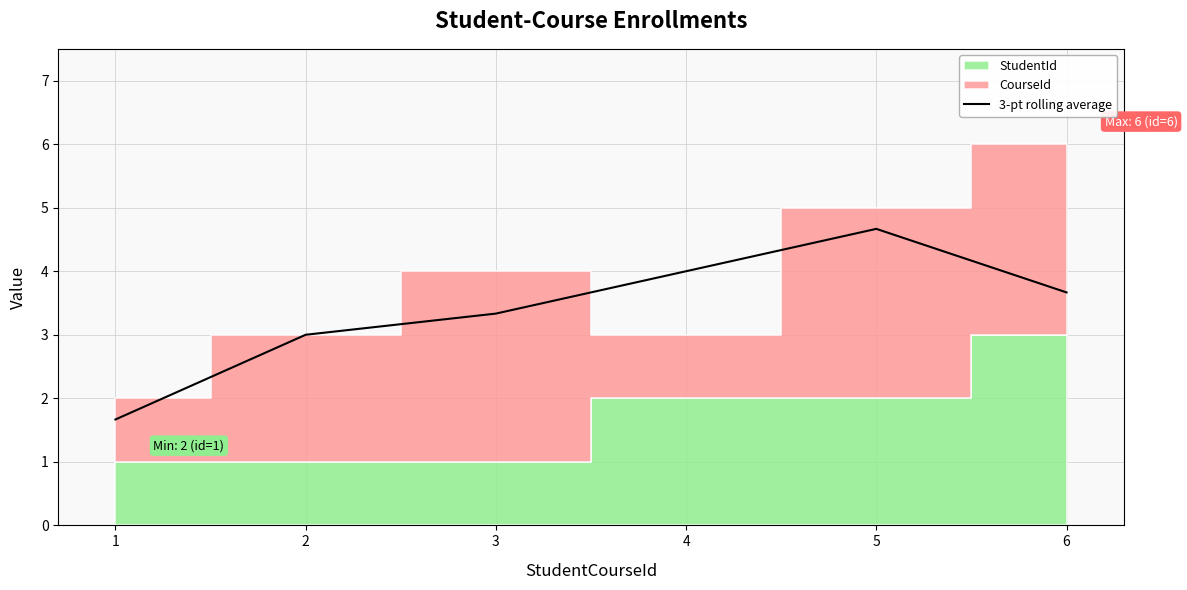

What is the sum of the values at 1 and 6?

5.3